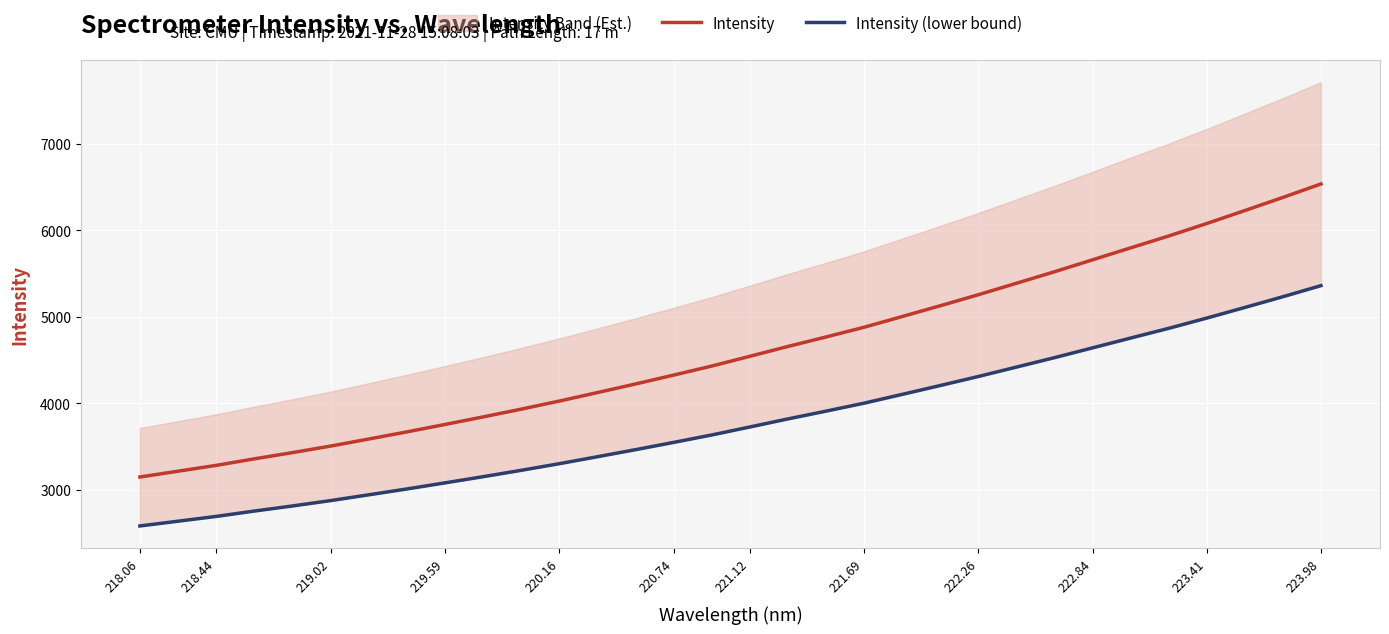

Which category has the lowest value in the Intensity series?

218.06